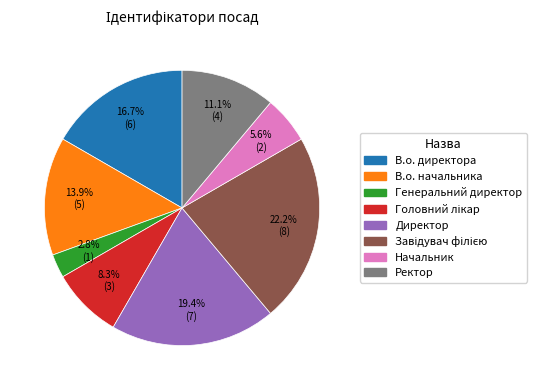

What is the ratio of the value at Начальник to the value at В.о. начальника?

0.4